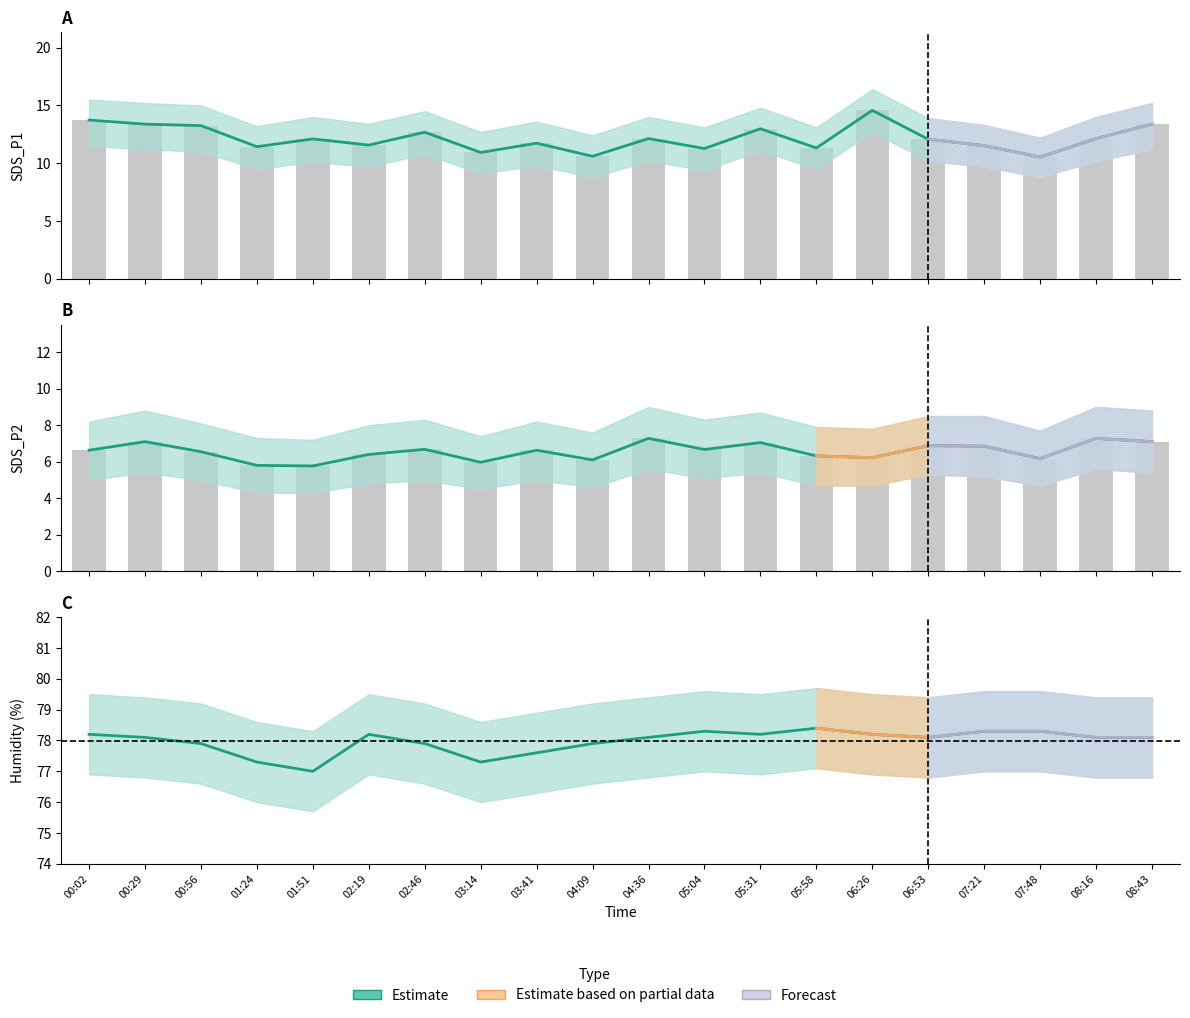

The chart shows a value of 78.2 at 00:02. True or false?

True